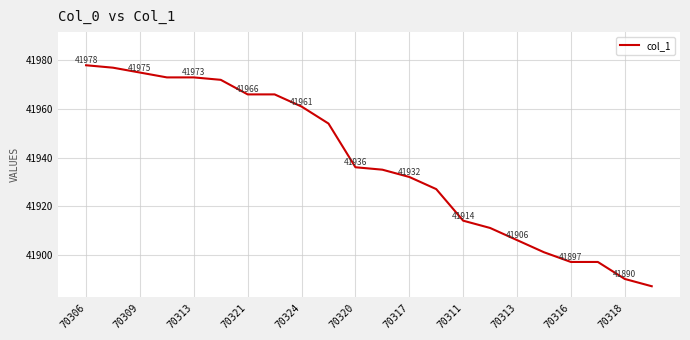

What is the maximum value shown in the chart?

41978